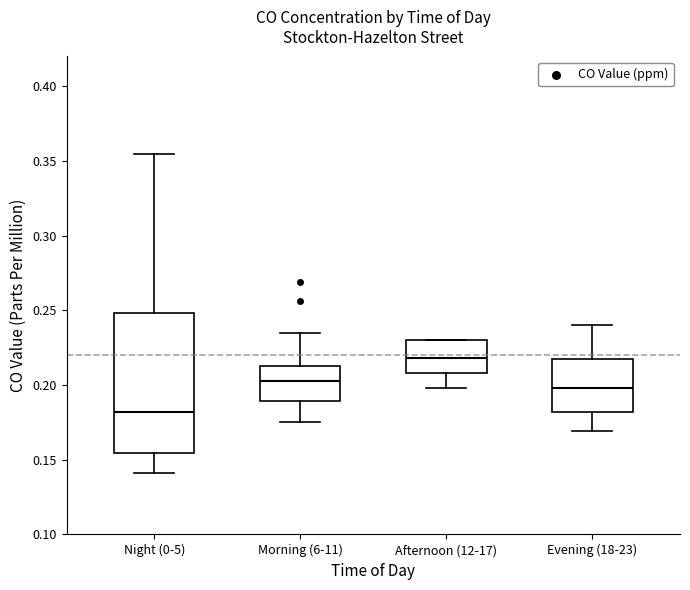

Reading left to right, transcribe this box plot: for each box, give where its median line is, the range the box spans, and where its two whiskers end, as read against the y-axis. The values are not printed on the chart, so give them approximately, as read against the axis.

Night (0-5): median 0.180, box 0.155 to 0.250, whiskers 0.140 to 0.355
Morning (6-11): median 0.205, box 0.190 to 0.215, whiskers 0.175 to 0.235
Afternoon (12-17): median 0.220, box 0.210 to 0.230, whiskers 0.200 to 0.230
Evening (18-23): median 0.200, box 0.180 to 0.220, whiskers 0.170 to 0.240